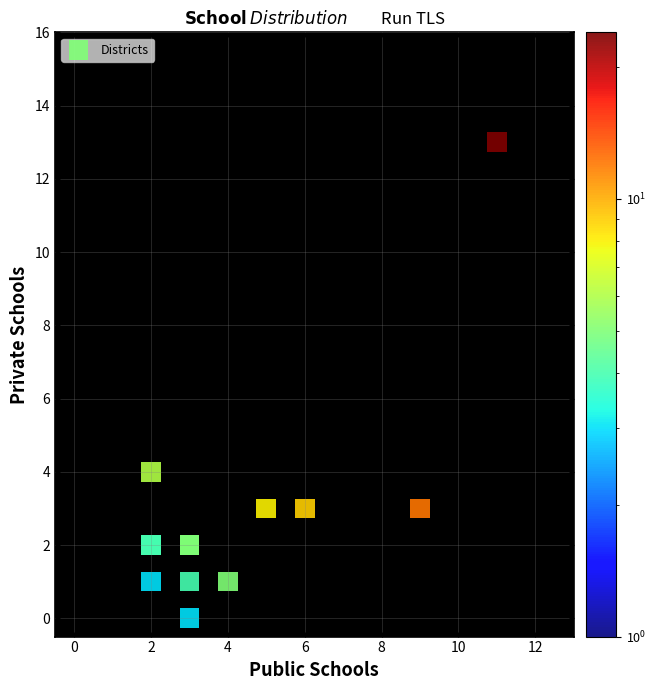

What Y value in the scatter plot is closest to 6?

4